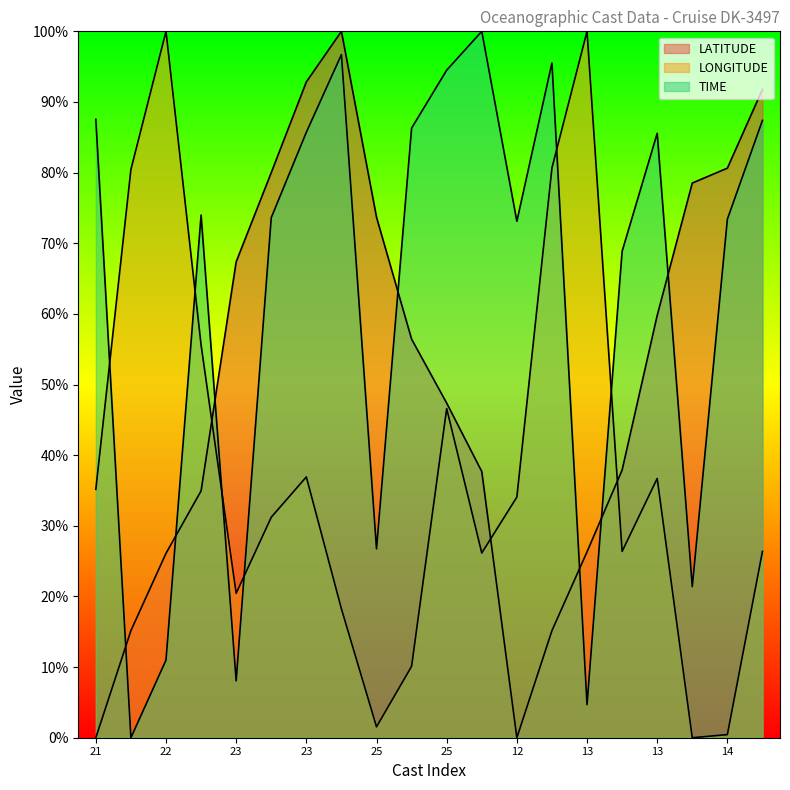

How many data points in LONGITUDE are less than 34?

10